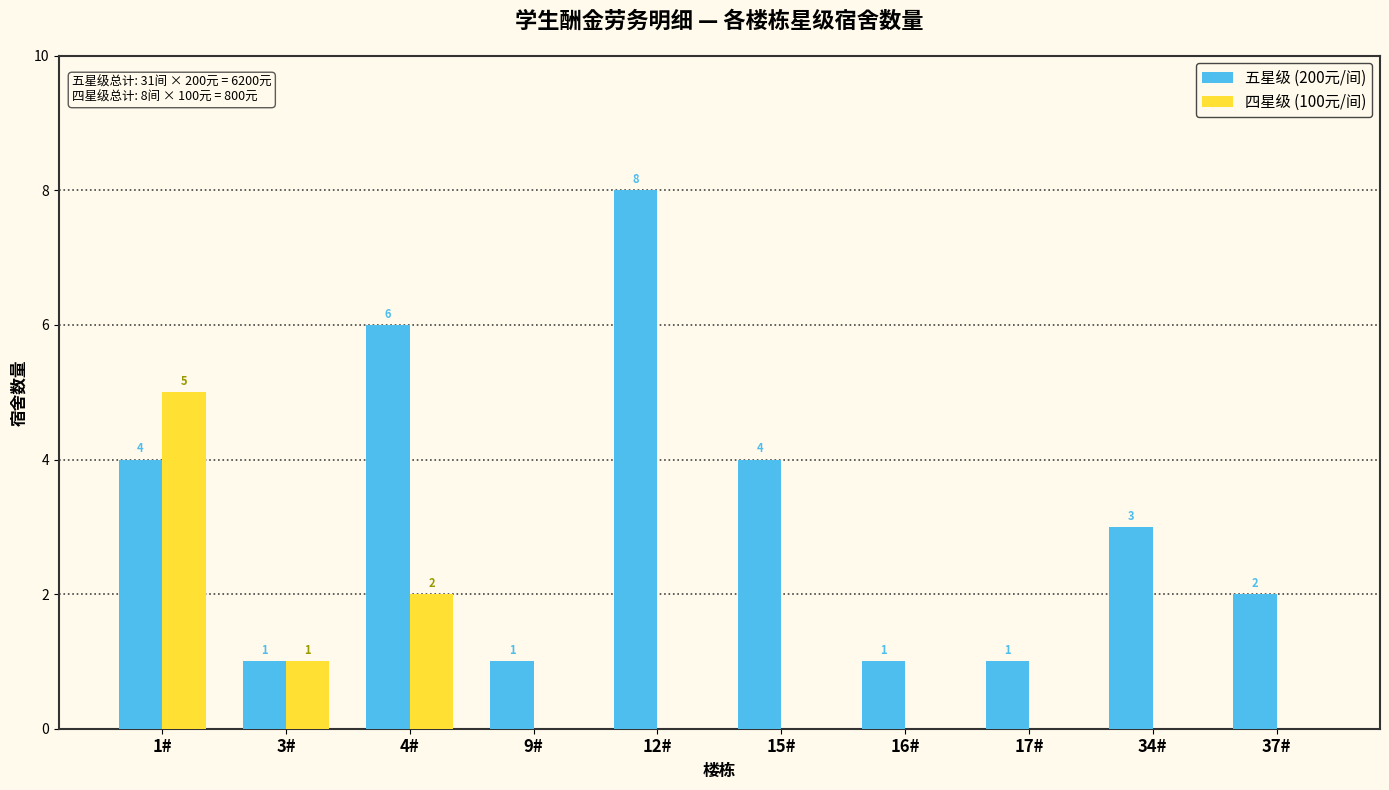

Does the chart contain stacked bars?

No